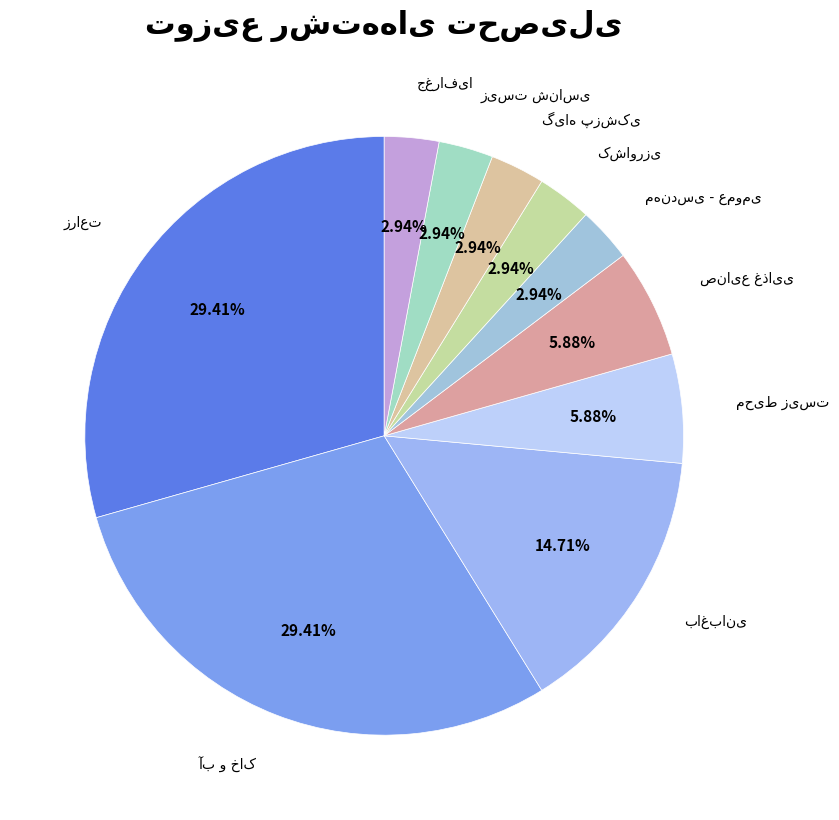

To the nearest percent, what is the combined percentage of جغرافیا and آب و خاک?

32%